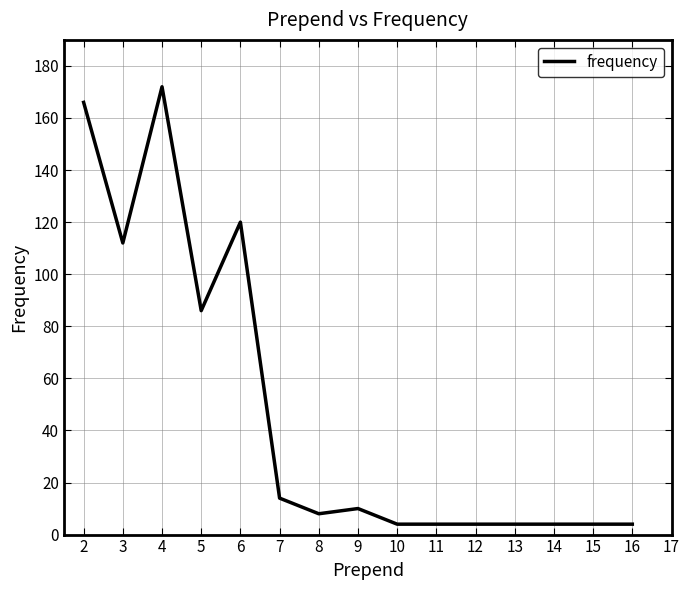

Where is the data nearest to the value 88?

5